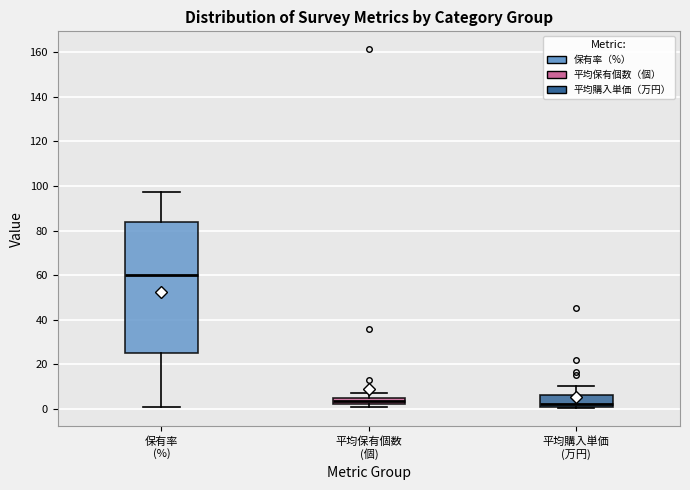

Where does the upper whisker of the box for 平均保有個数 (個) end on the y-axis? The values are not printed on the chart, so give them approximately, as read against the axis.

8